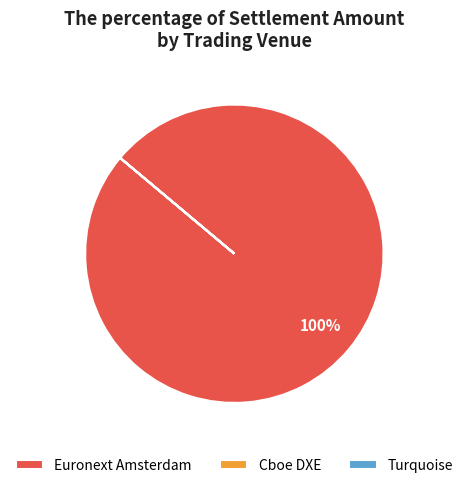

Which slice is the largest?

Euronext Amsterdam